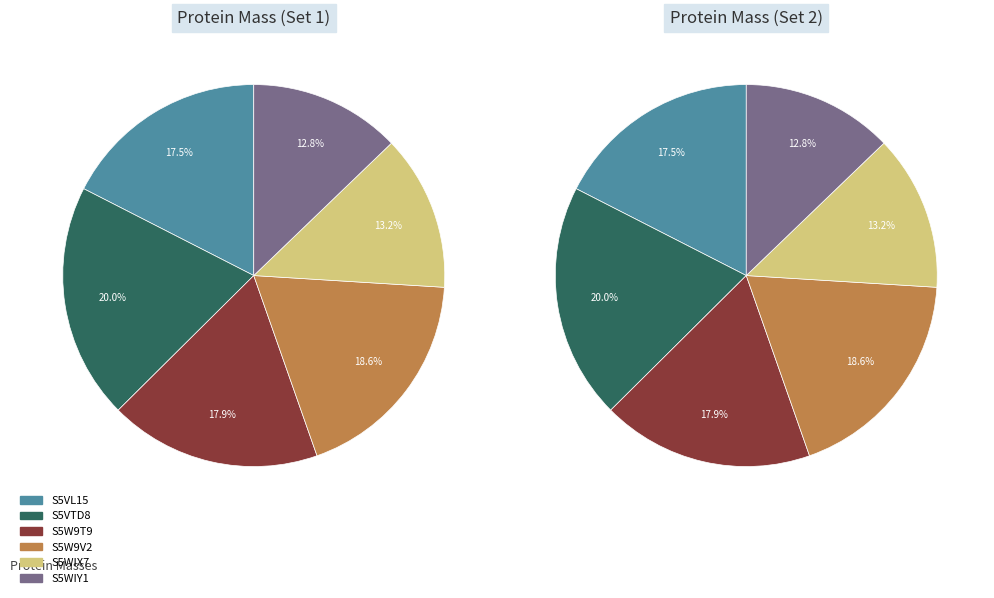

Is it true that S5W9V2 is 10% of the pie?

False